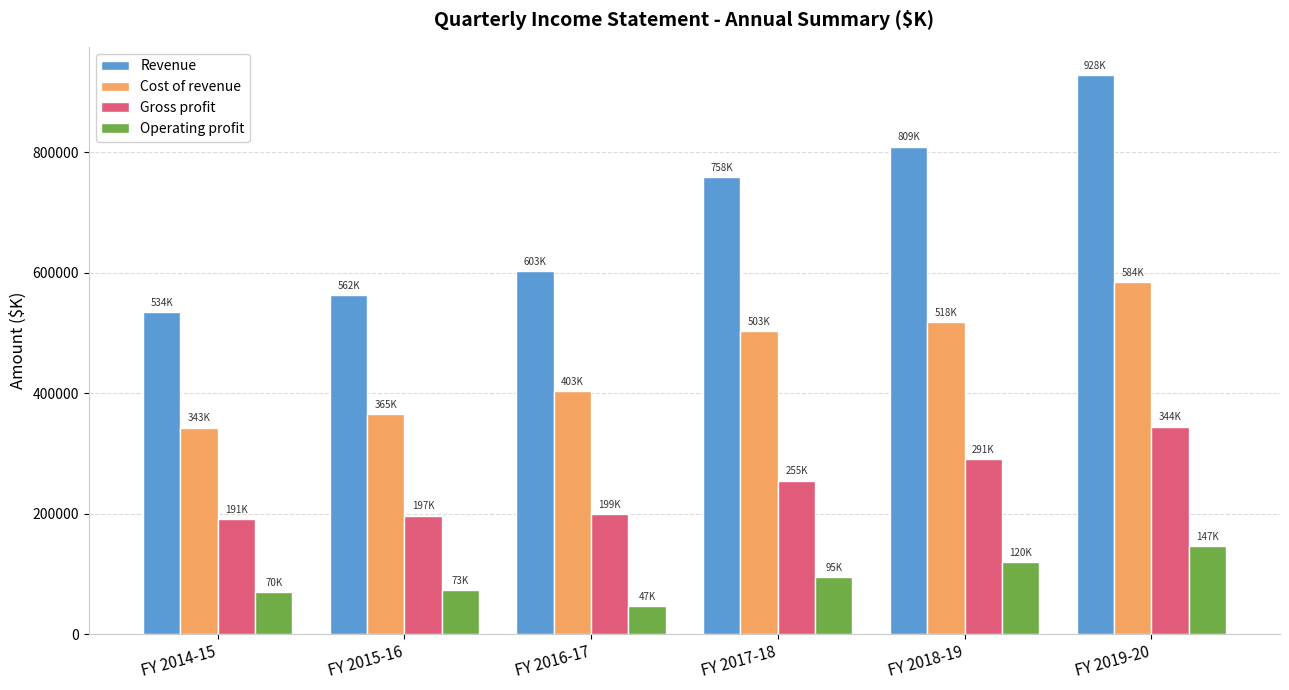

What is the label of the 5th bar from the right?

FY 2015-16